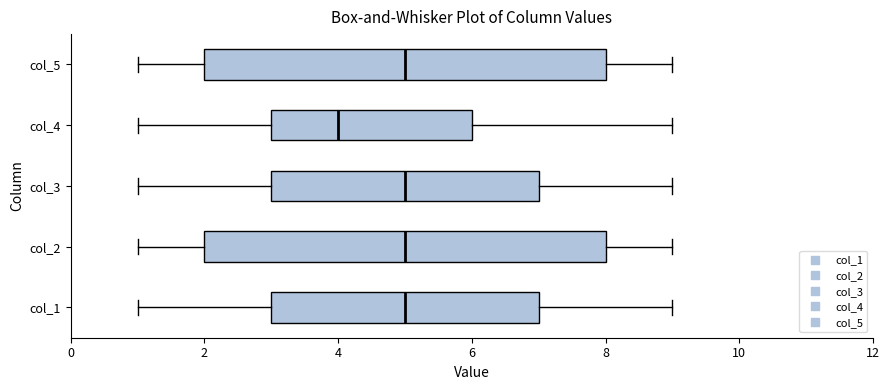

Which box has the furthest to the left median line?

col_4